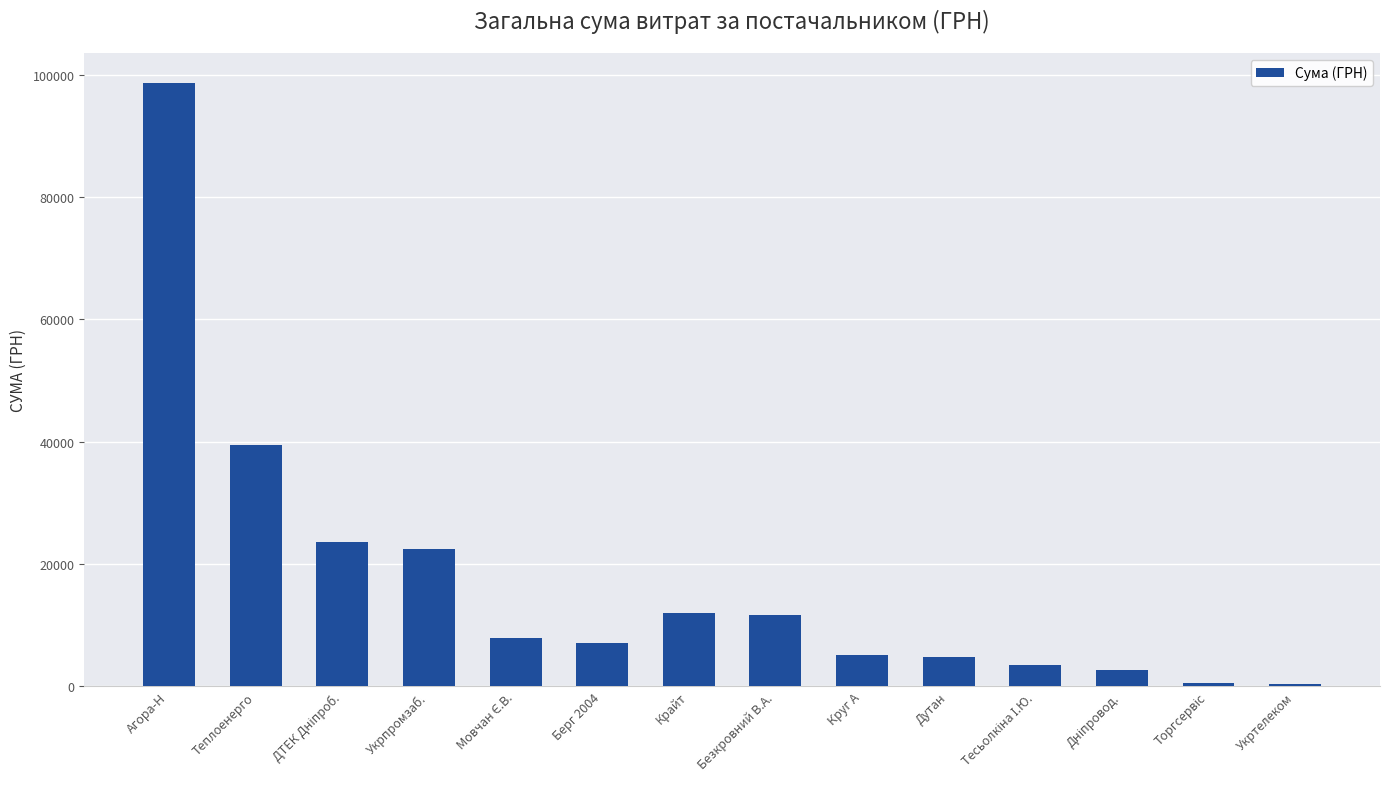

Where does the data first go above 7922?

Агора-Н